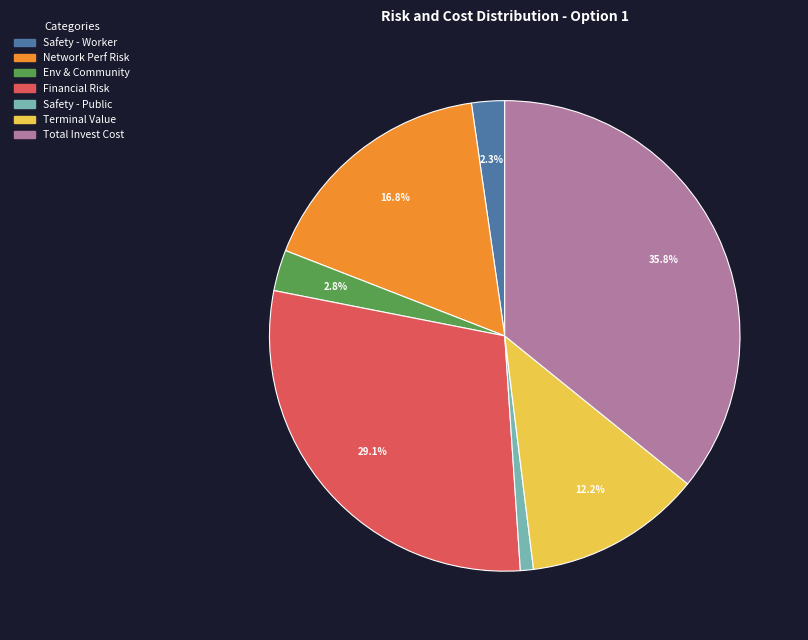

Is there a majority slice in this chart?

No